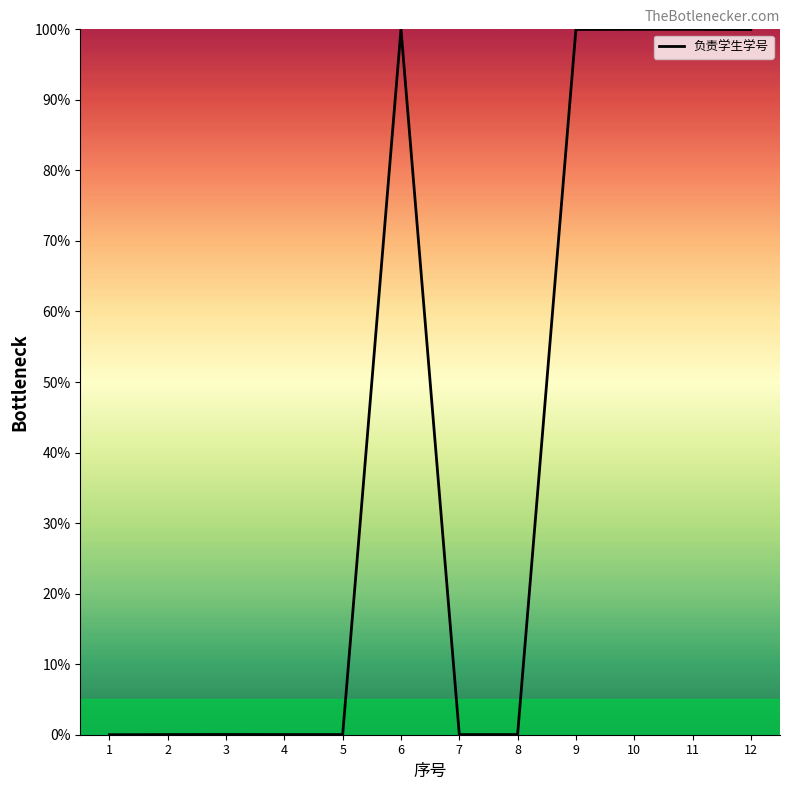

What is the maximum value shown in the chart?

100.0